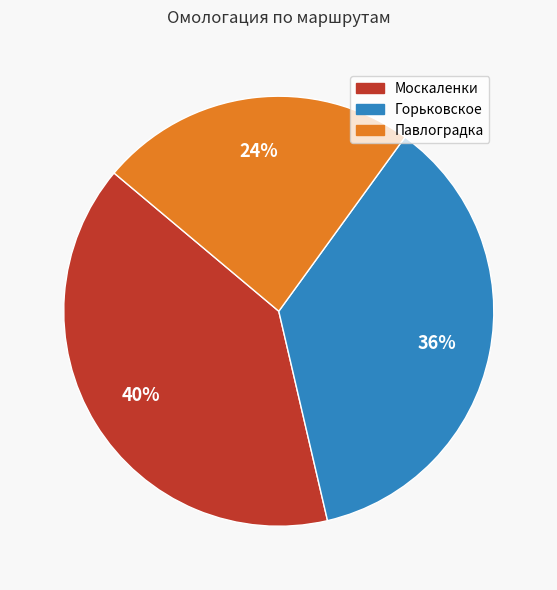

To the nearest percent, what percentage of the pie is Павлоградка?

24%